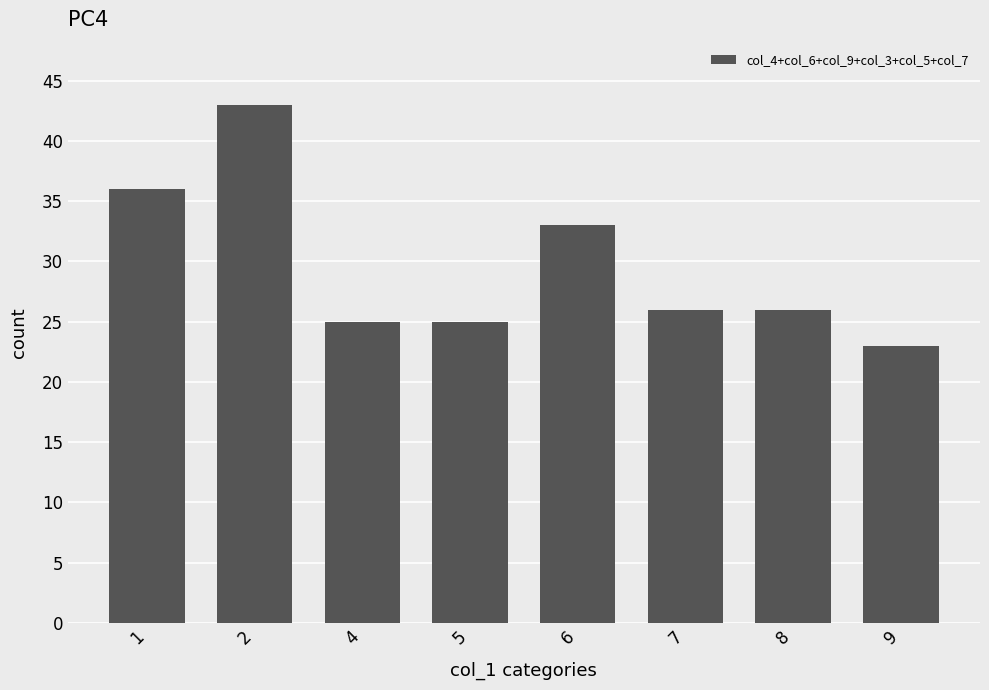

Does the chart contain stacked bars?

No